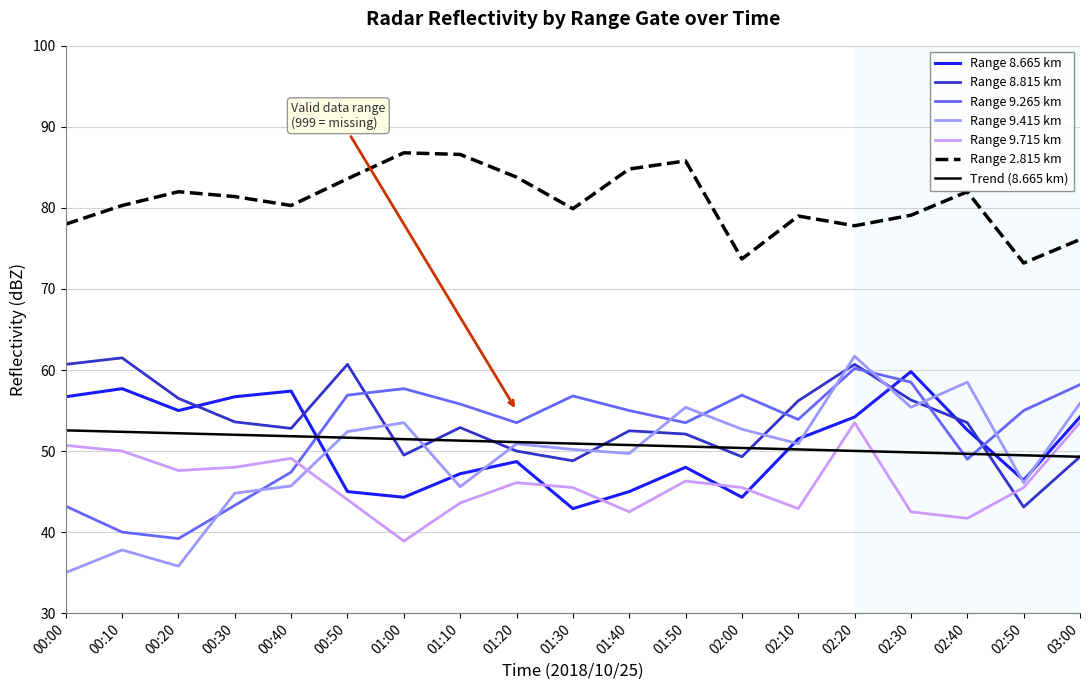

At which category is the sum across all series the highest?

02:20